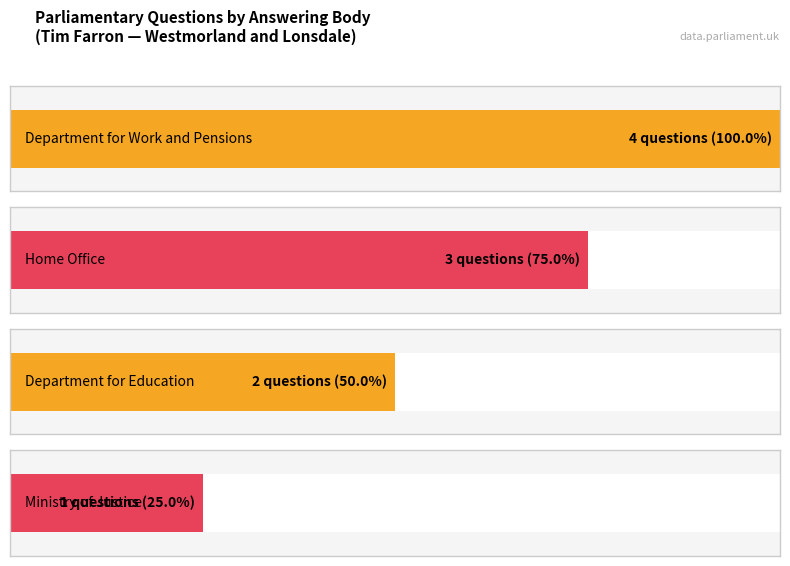

Is it true that the value at Ministry of Justice is 2?

False